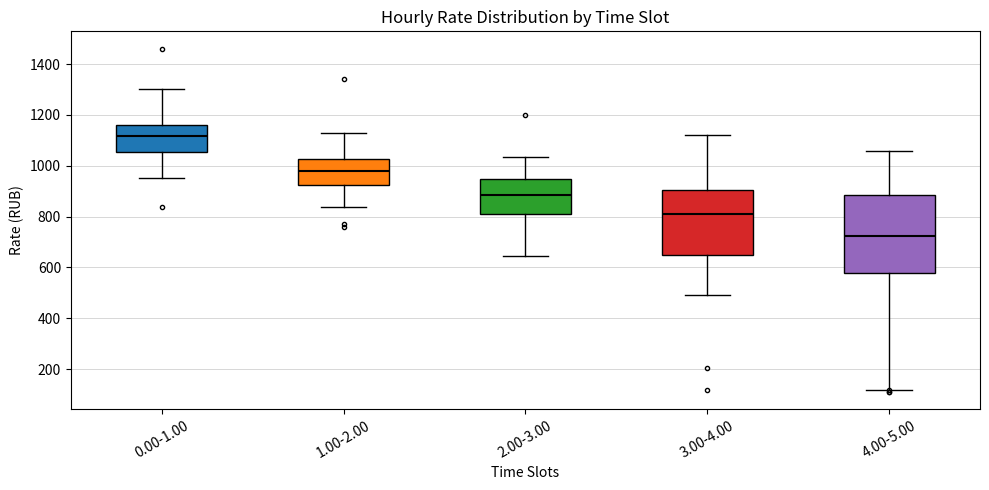

Where is the upper edge of the box for 1.00-2.00 on the y-axis? The values are not printed on the chart, so give them approximately, as read against the axis.

1020